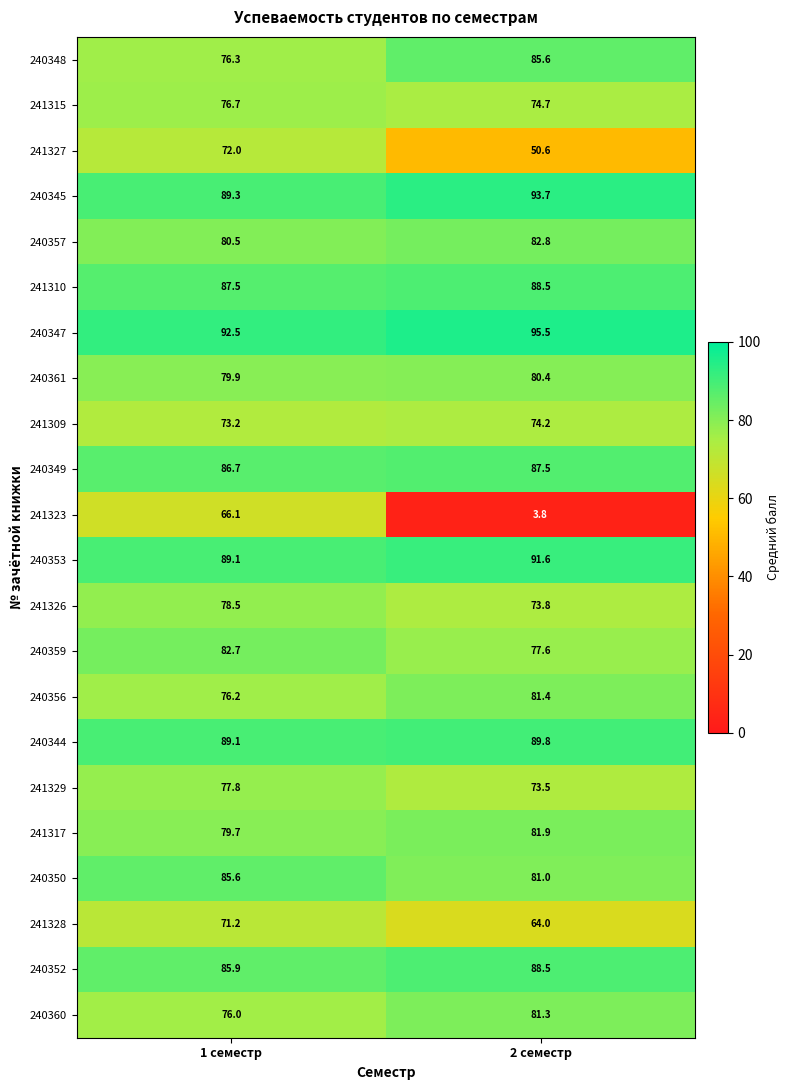

What is the spread (max minus min) of values at 2 семестр?

91.7